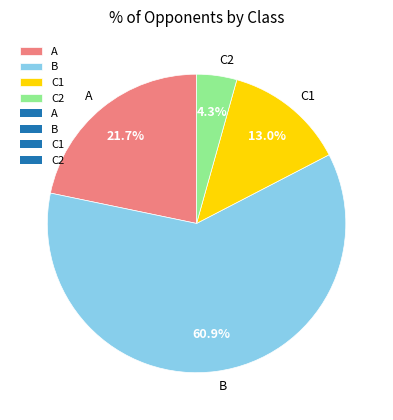

Do C2 and A together represent more than half of the pie?

No